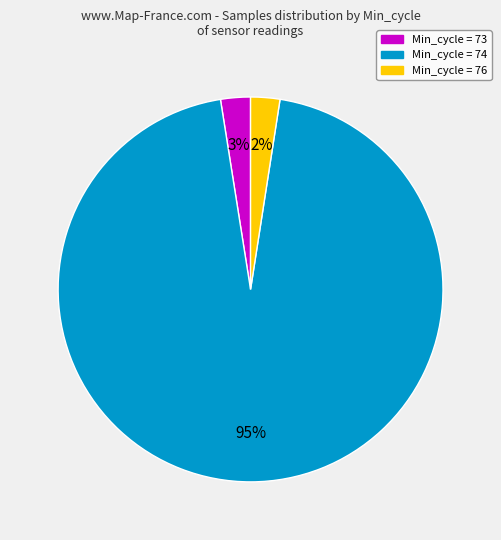

To the nearest percent, what is the average slice percentage?

33%